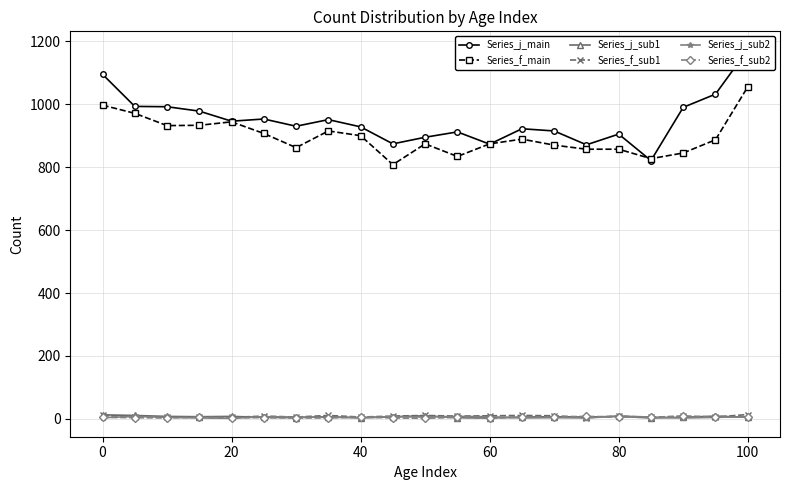

How many data points does each series have?

21